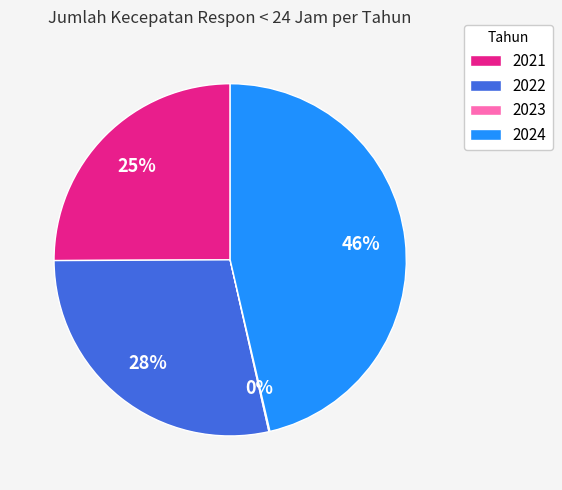

True or false: 2021 accounts for 25% of the total.

True